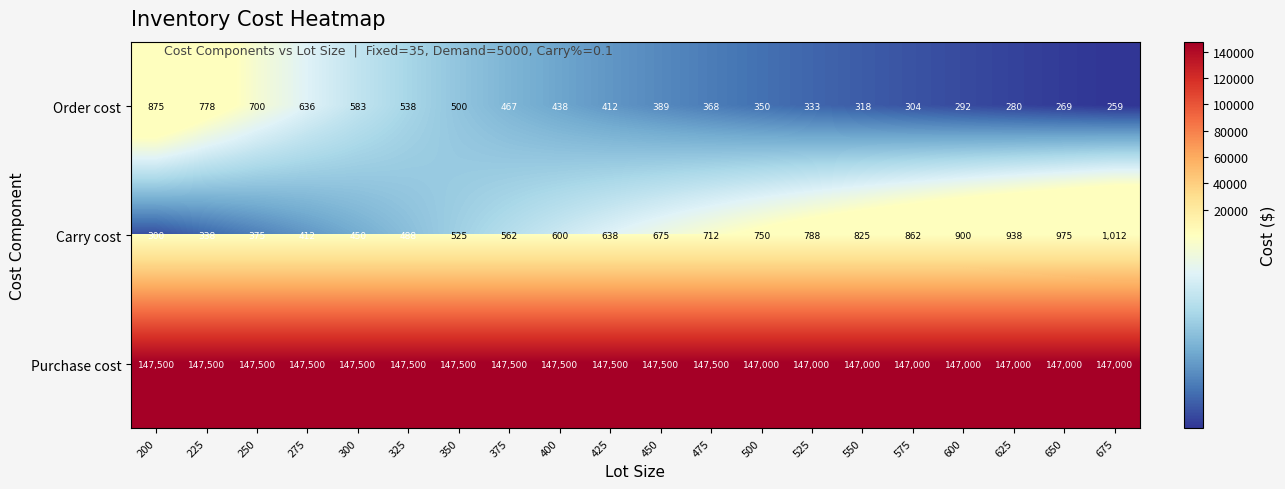

Between 325 and 550, which series saw the biggest shift?

Purchase cost